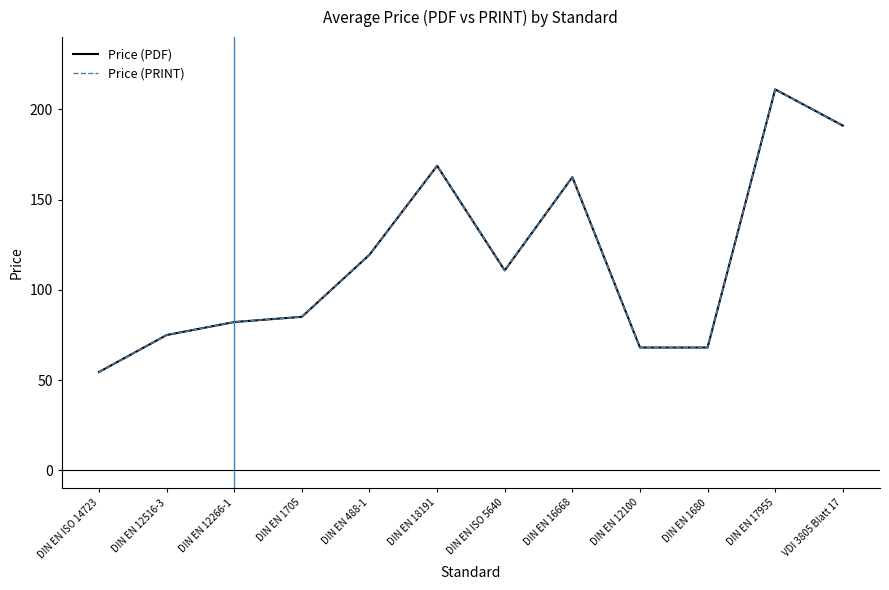

True or false: Price (PRINT) and Price (PDF) cross at least once.

False